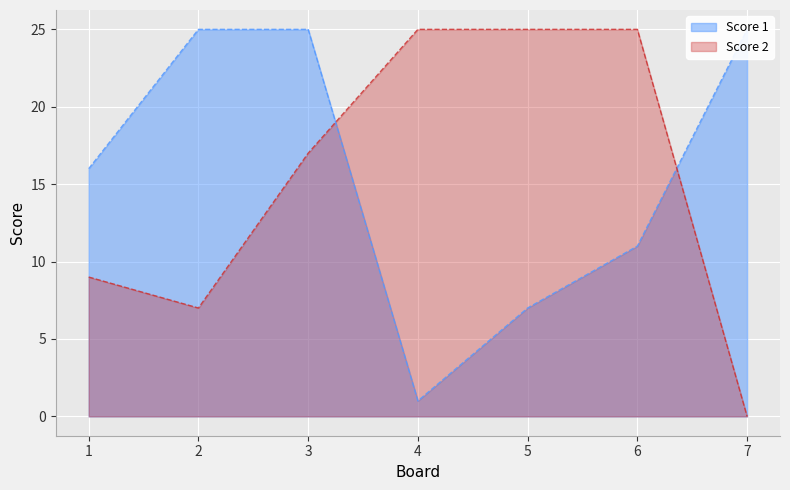

True or false: Score 2 and Score 1 cross at least once.

True